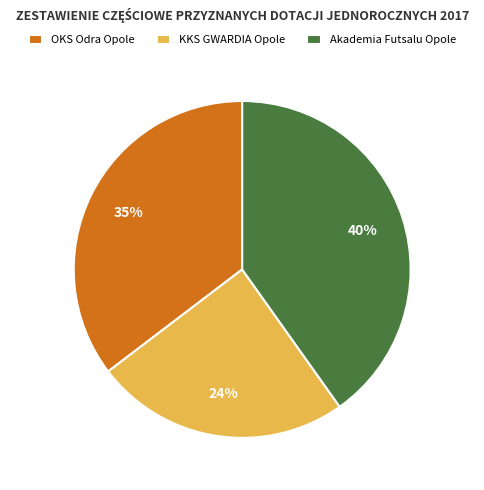

Is OKS Odra Opole the majority of the pie?

No